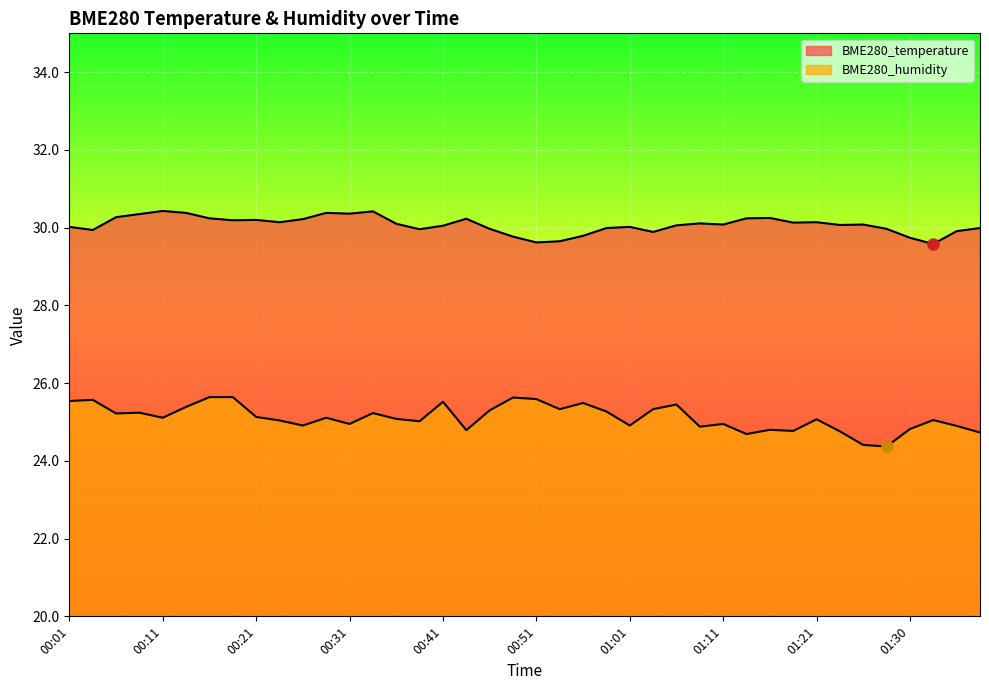

How many categories are shown in the chart?

40